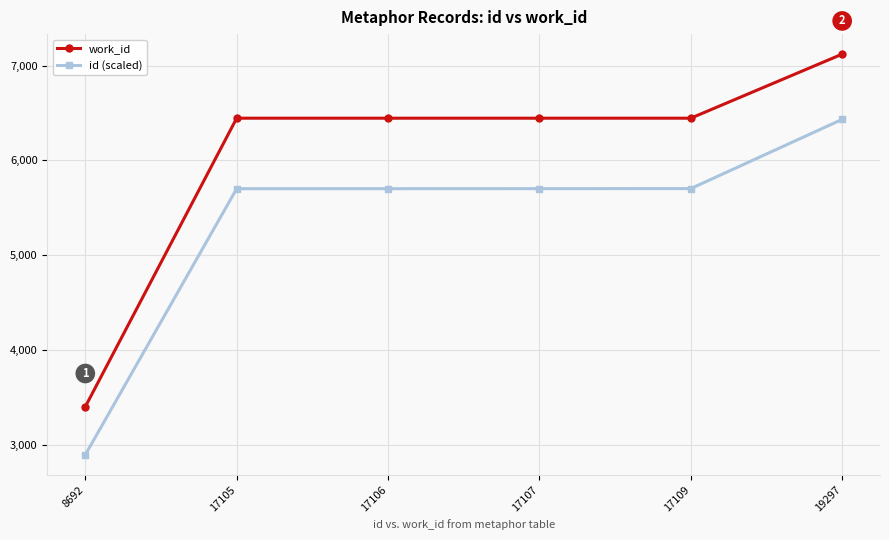

Rank the series by their maximum value, from lowest to highest.

id (scaled), work_id